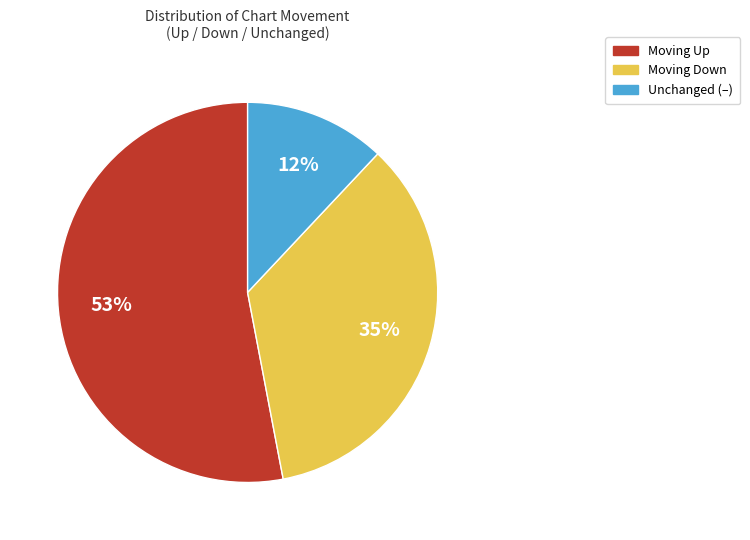

Does any single category account for the majority?

Yes